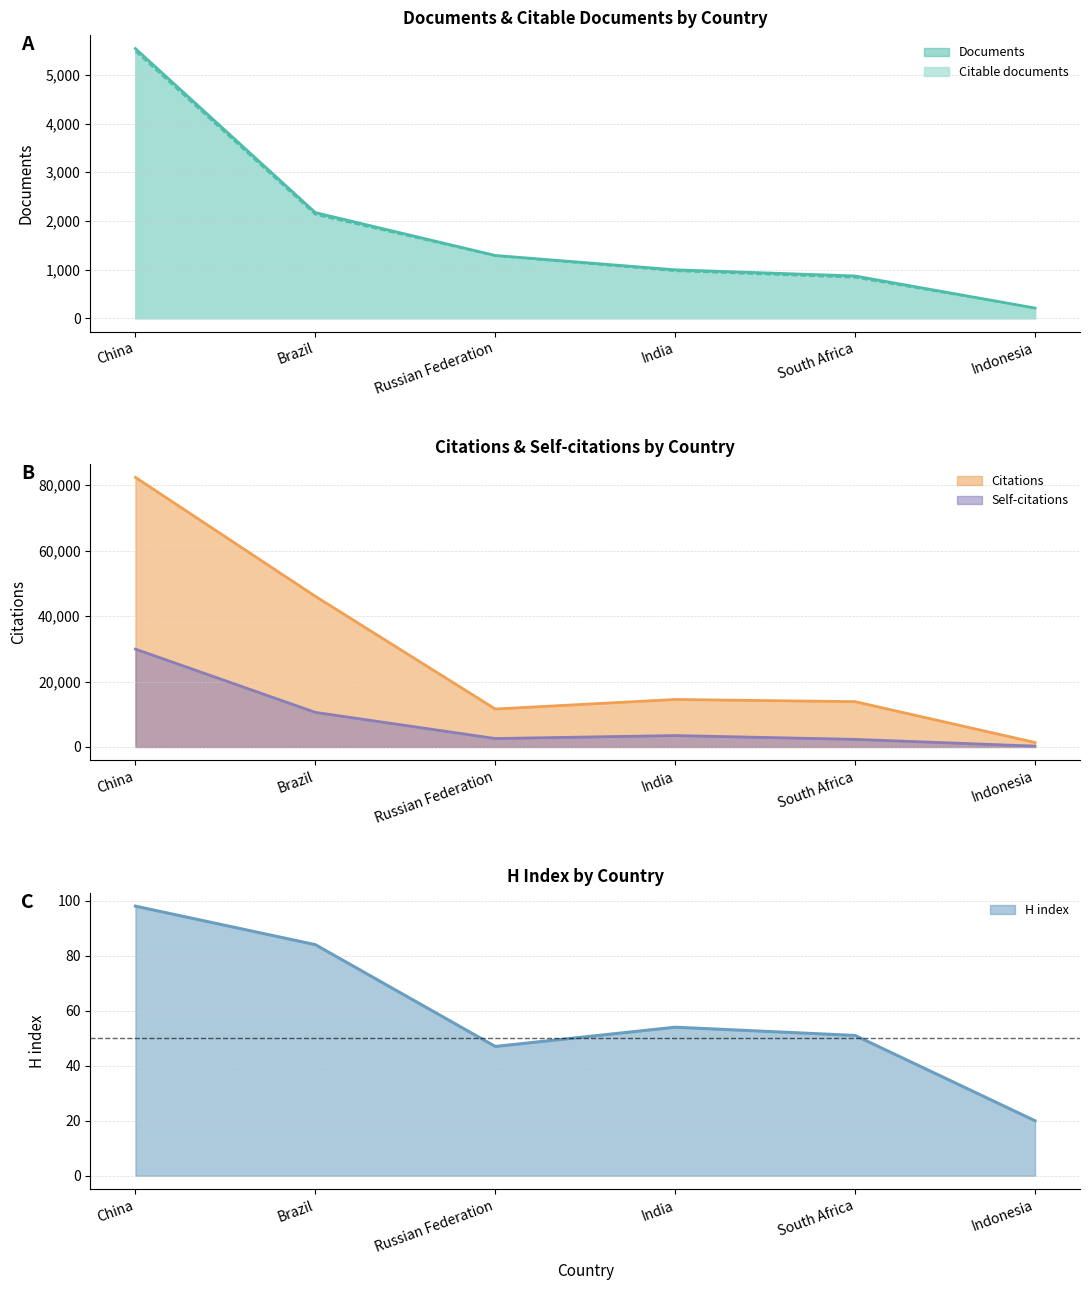

At which category is the sum across all series the highest?

China